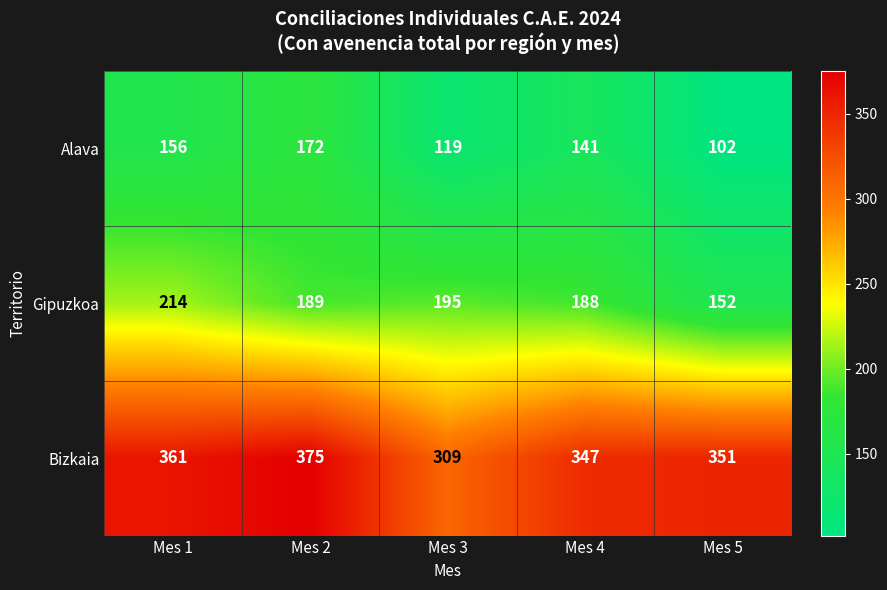

Which series has the largest total across all categories?

Bizkaia